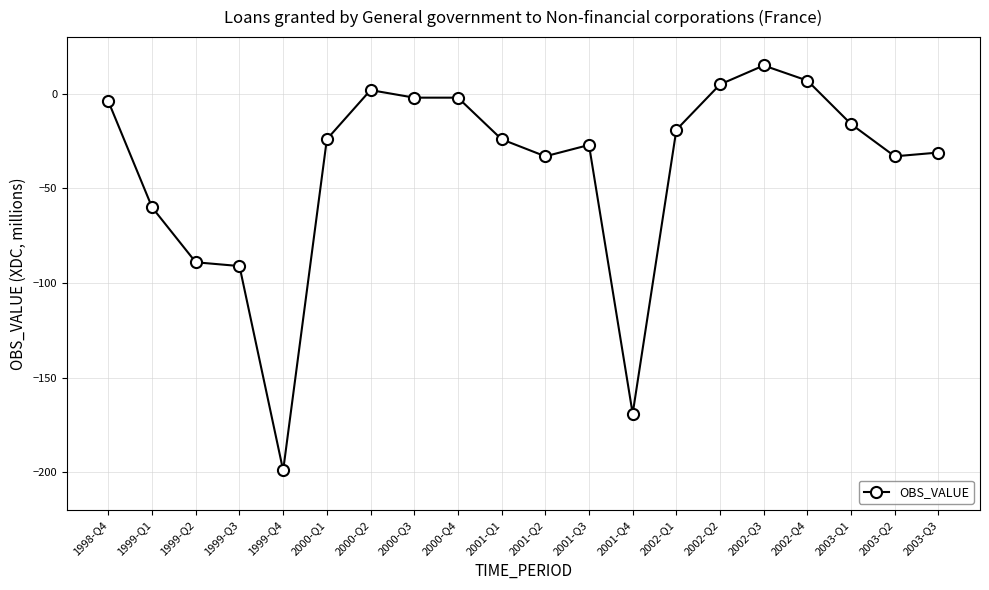

True or false: there are more than 1 points higher than both neighbors.

True